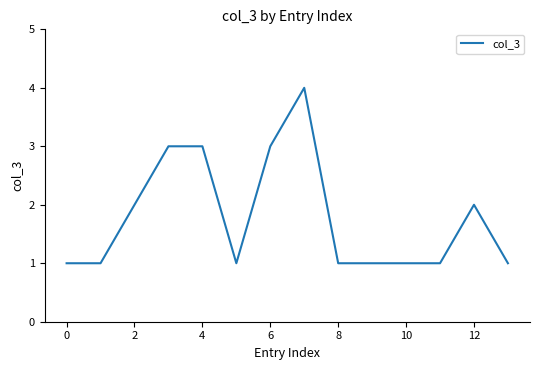

What is the greatest value displayed?

4